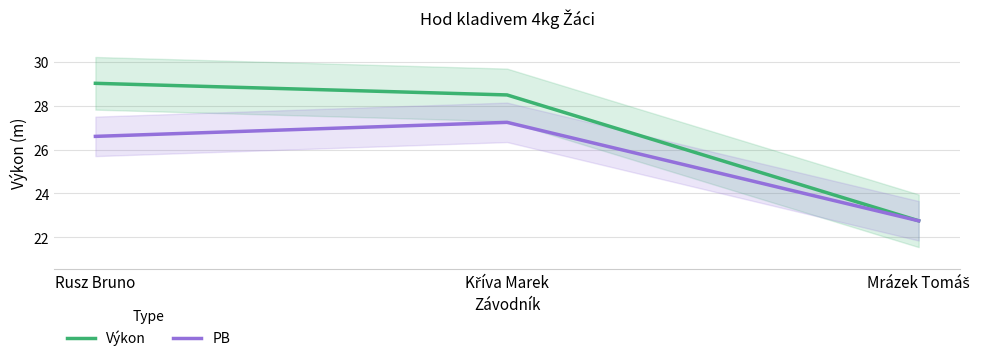

List the series in order of their peak value, highest first.

Výkon, PB